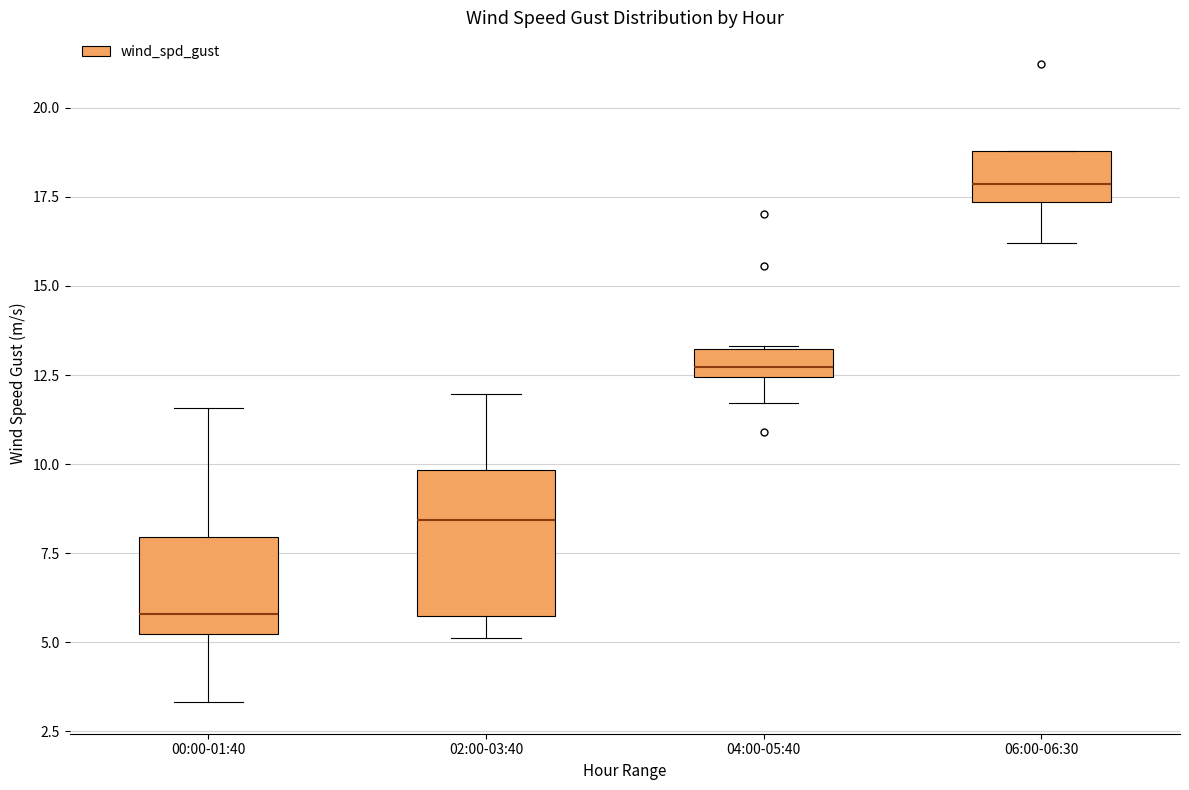

Which box has the highest median line?

06:00-06:30